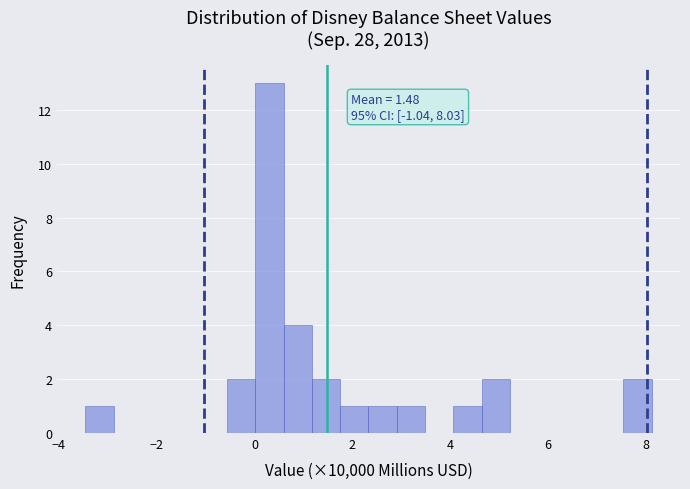

Read against the x-axis, roughly where is the centre of the tallest bar?

0.4